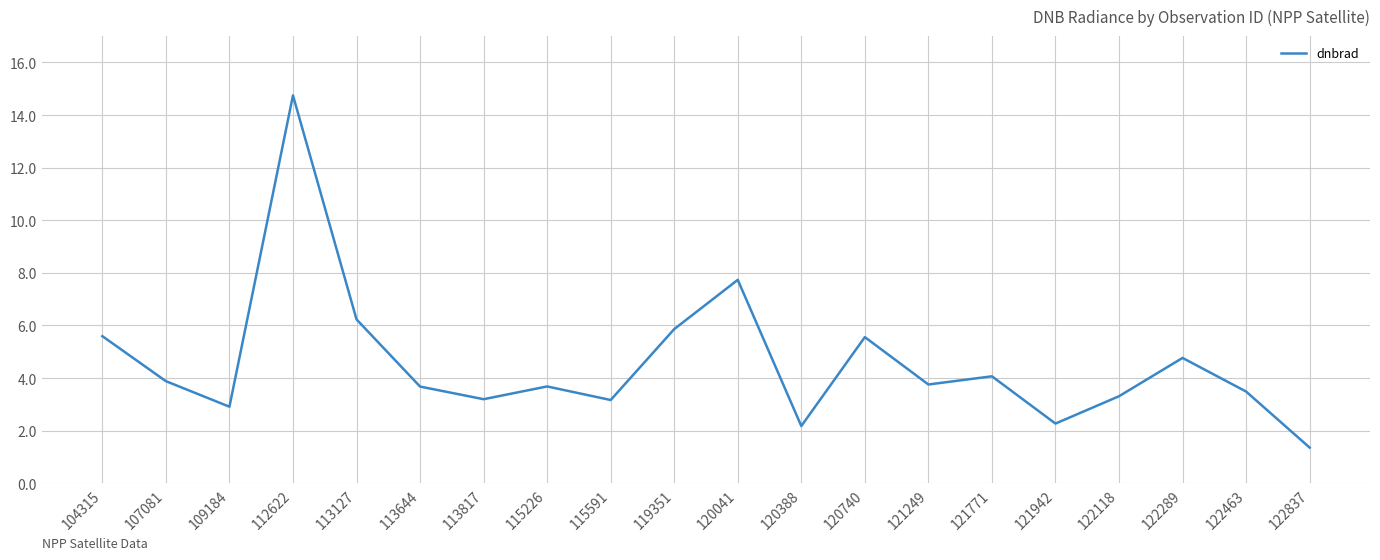

What is the ratio of the value at 122118 to the value at 121942?

1.5